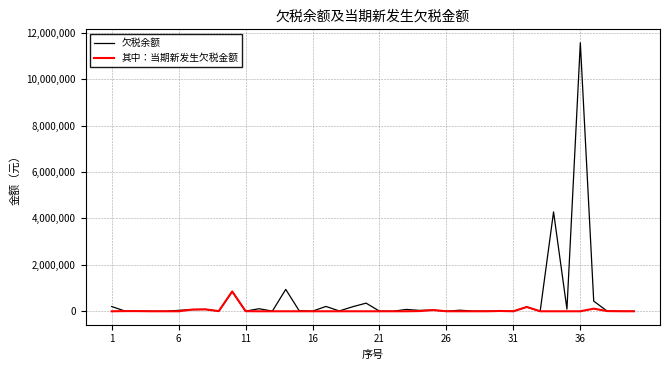

Rank the series by their maximum value, from highest to lowest.

欠税余额, 其中：当期新发生欠税金额